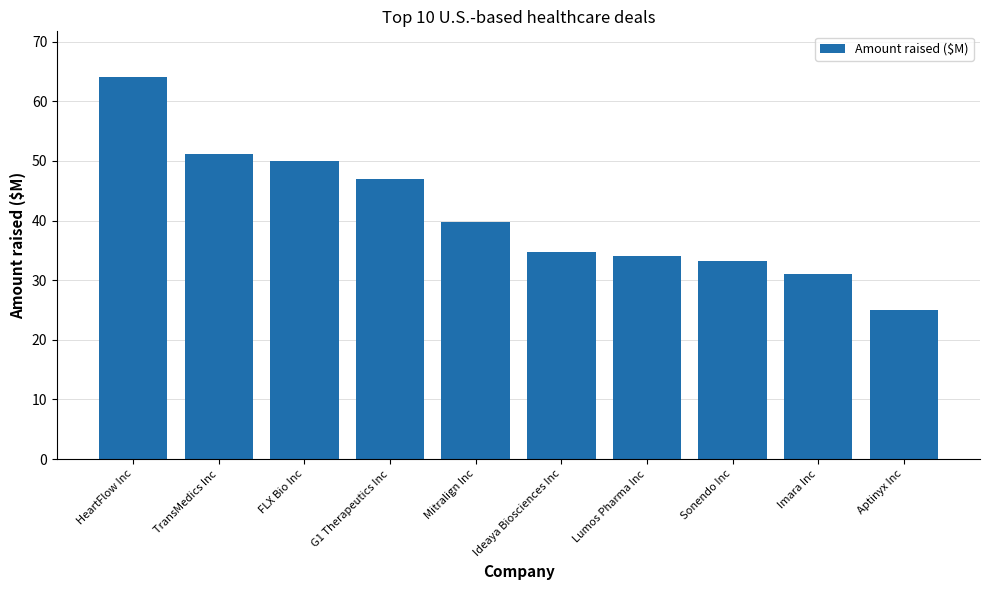

Reading left to right, transcribe all the data shown in this chart.

HeartFlow Inc=64.0	TransMedics Inc=51.2	FLX Bio Inc=50.0	G1 Therapeutics Inc=47.0	Mitralign Inc=39.8	Ideaya Biosciences Inc=34.8	Lumos Pharma Inc=34.0	Sonendo Inc=33.3	Imara Inc=31.0	Aptinyx Inc=25.0